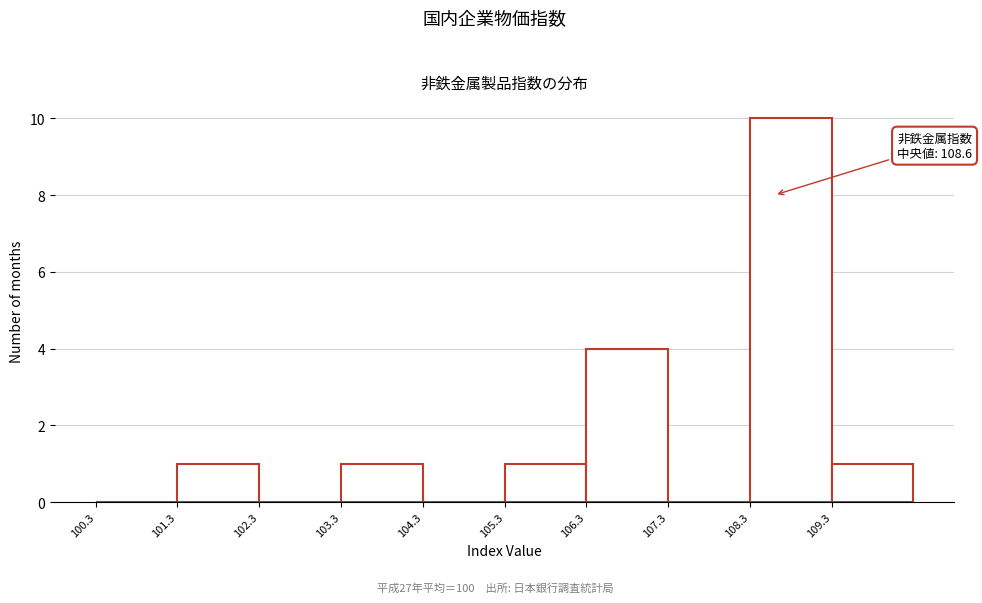

Which range on the x-axis has the tallest bar?

108.3 to 109.3